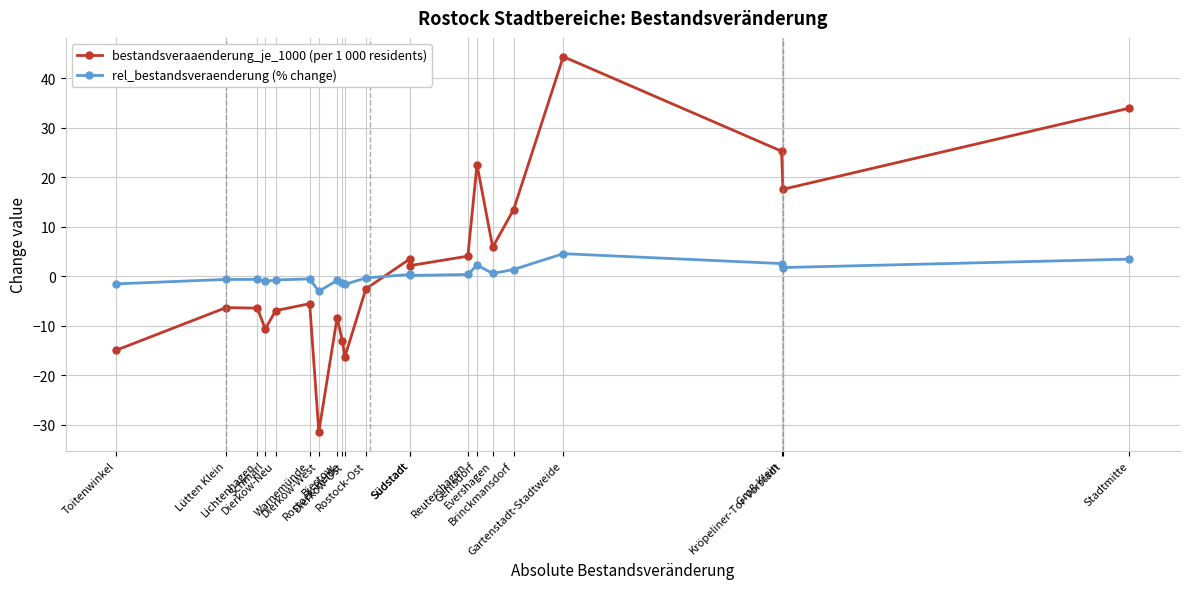

True or false: bestandsveraaenderung_je_1000 (per 1 000 residents) has more than 0 points higher than both neighbors.

True